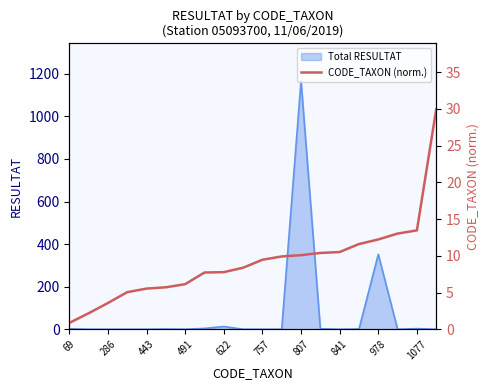

What is the maximum value for Total RESULTAT?

1168